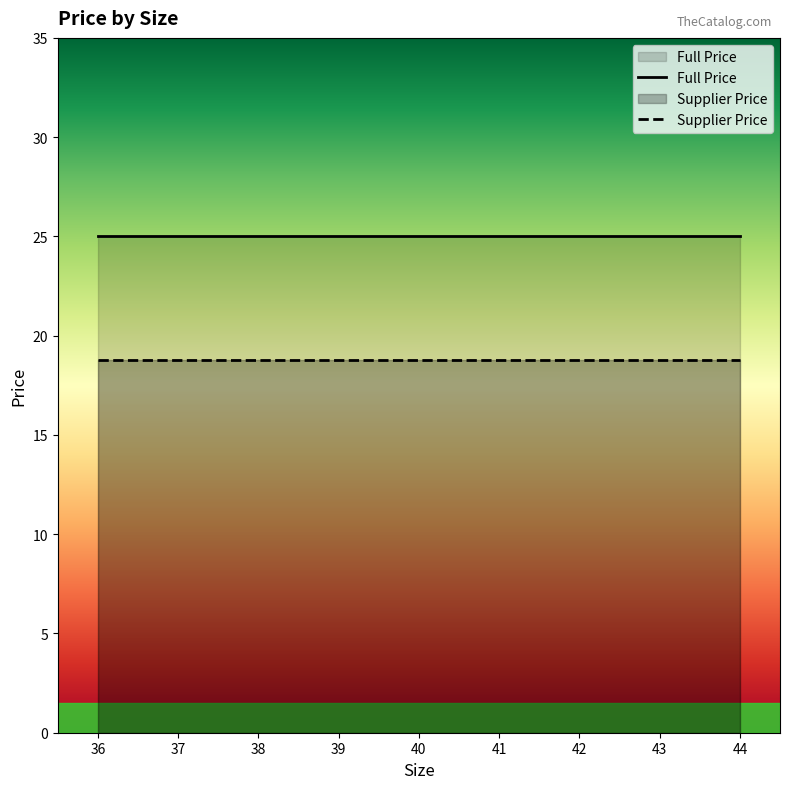

List the series in order of their peak value, lowest first.

Supplier Price, Full Price